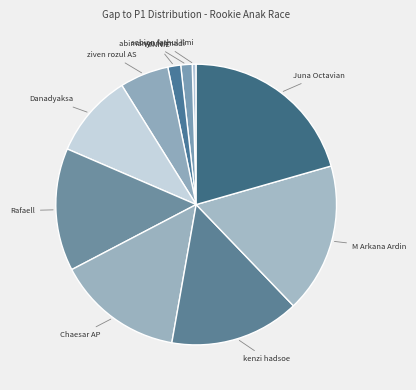

How many slices are in this pie chart?

10